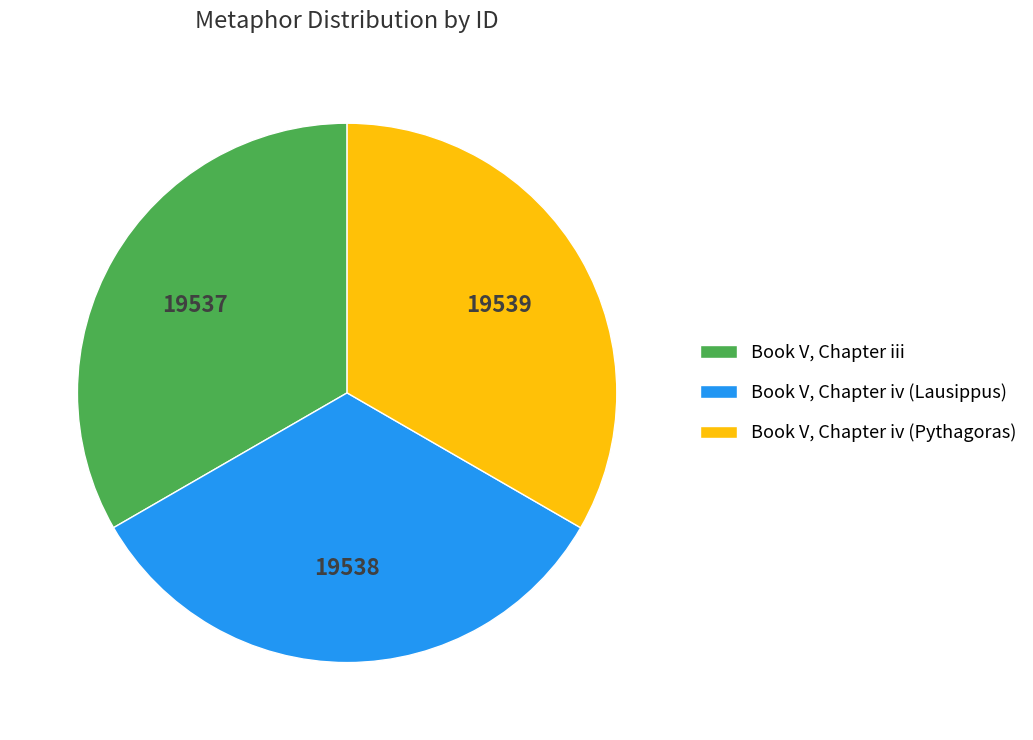

What is the ratio of the value at Book V, Chapter iii to the value at Book V, Chapter iv (Lausippus)?

1.0